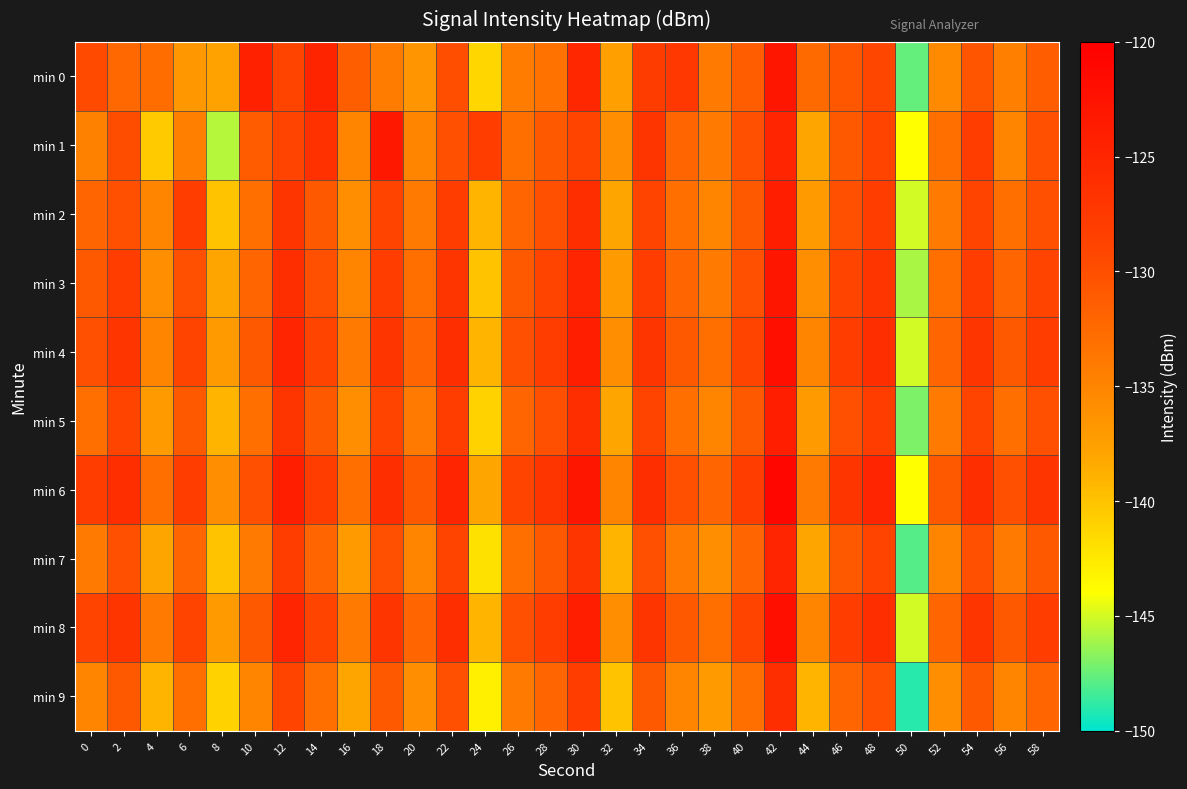

At which category does the chart reach its minimum across all series?

50